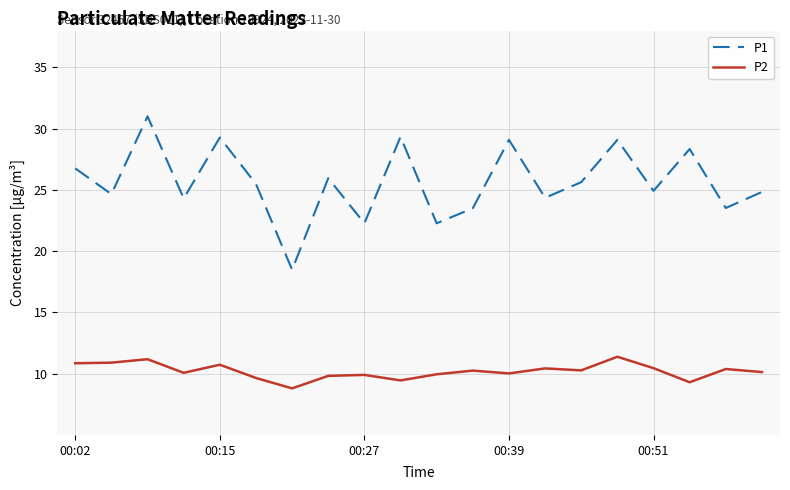

Which series has the largest total across all categories?

P1